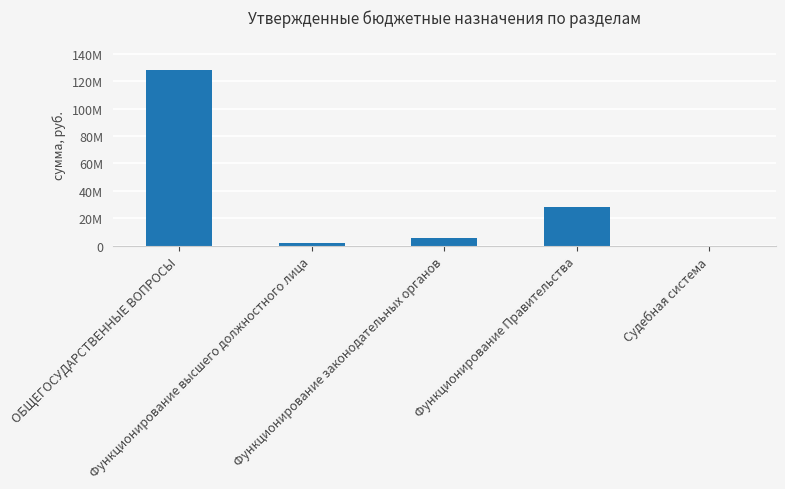

Reading left to right, transcribe all the data shown in this chart.

128252640	1889000	5389000	28331390	5300